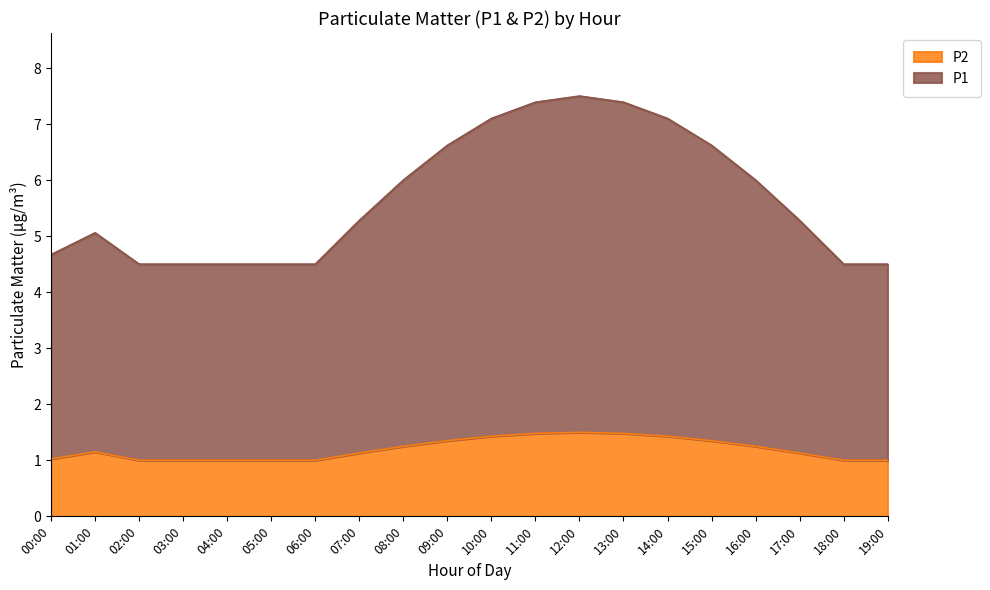

What is the sum of the P2 values at 07:00 and 00:00?

2.2